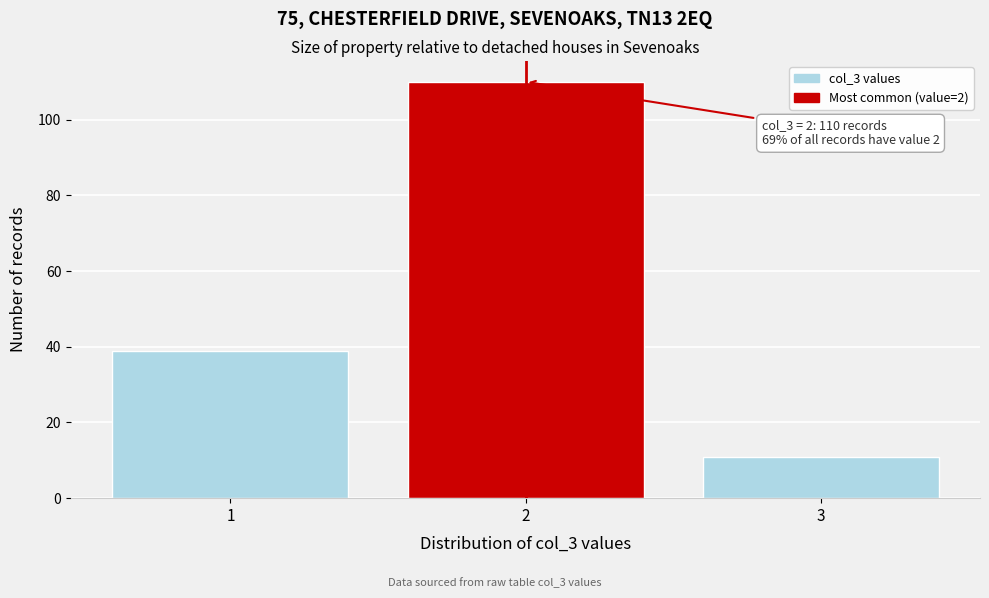

Reading right to left, extract all data points from this chart.

3=11	2=110	1=39